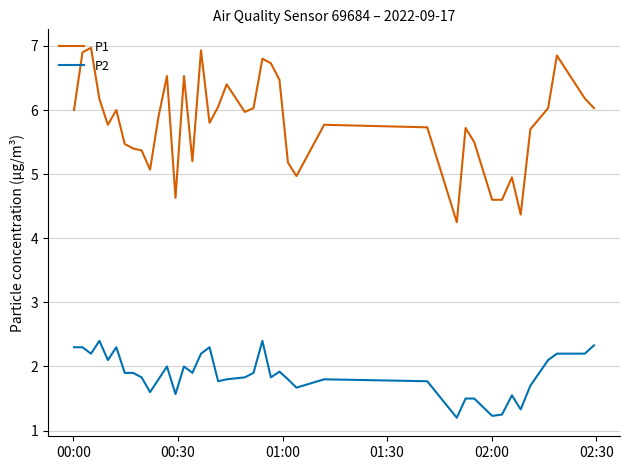

What is the smallest value displayed?

1.2